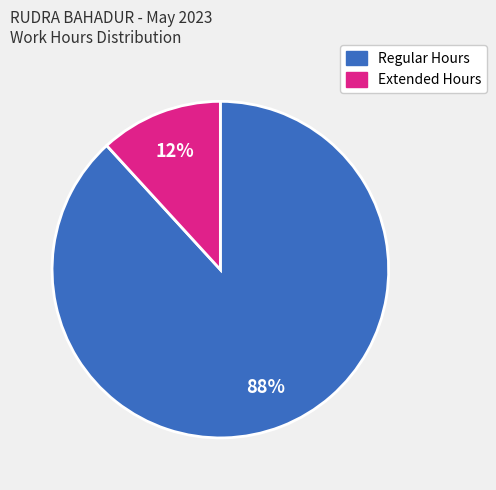

To the nearest percent, what is the difference between the largest and smallest slice percentages?

76%